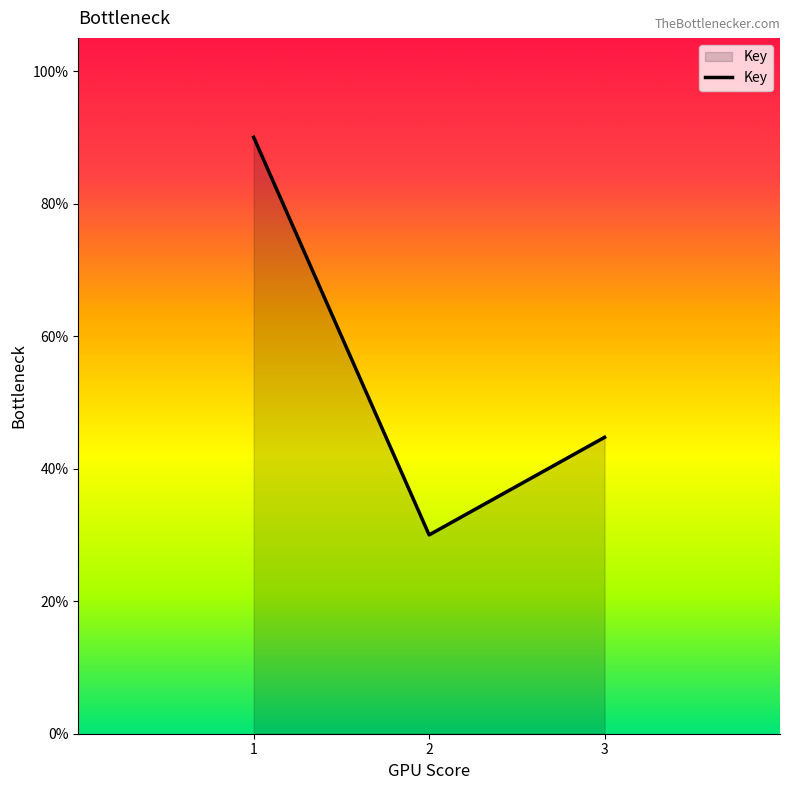

What is the change in value from 2 to 3?

+0.1